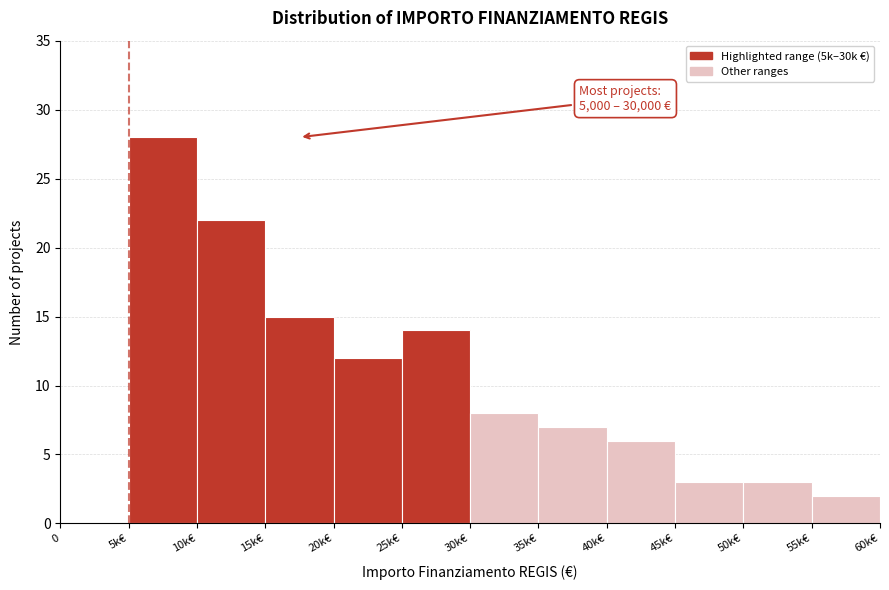

Reading left to right, what are all the values shown in this chart?

0=0	5k€=28	10k€=22	15k€=15	20k€=12	25k€=14	30k€=8	35k€=7	40k€=6	45k€=3	50k€=3	55k€=2